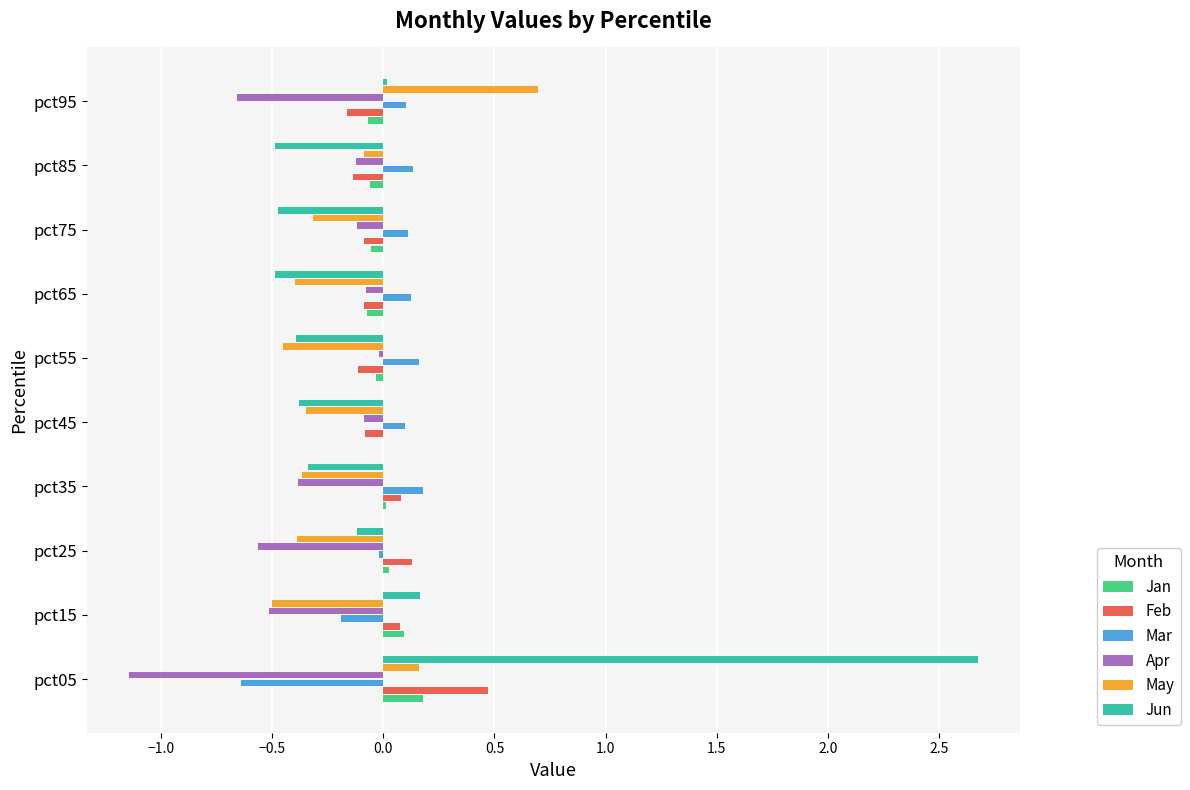

Is the value of May at pct15 greater than the value of Feb at pct45?

No